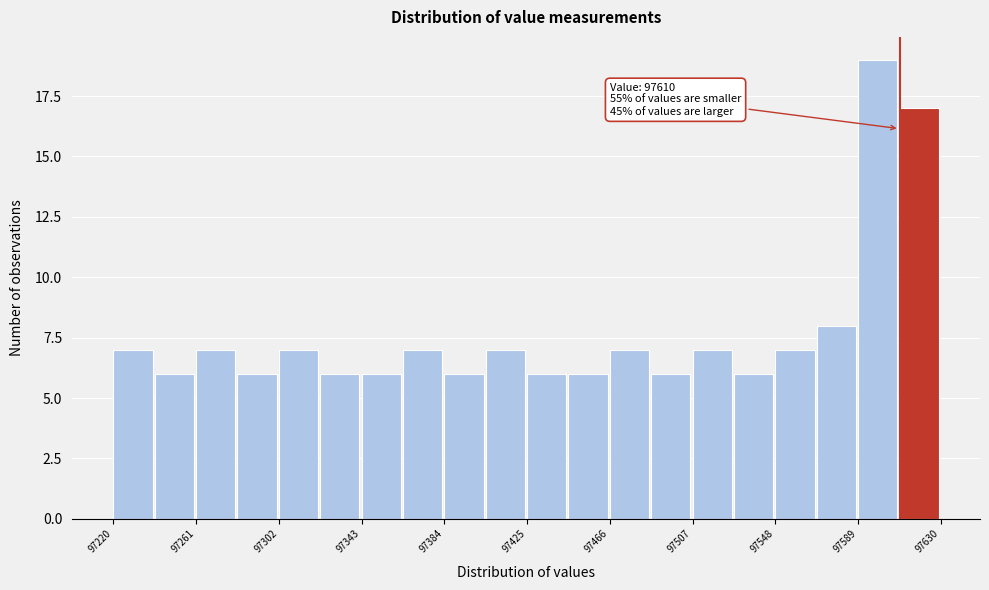

Which range on the x-axis has the tallest bar?

97590 to 97610